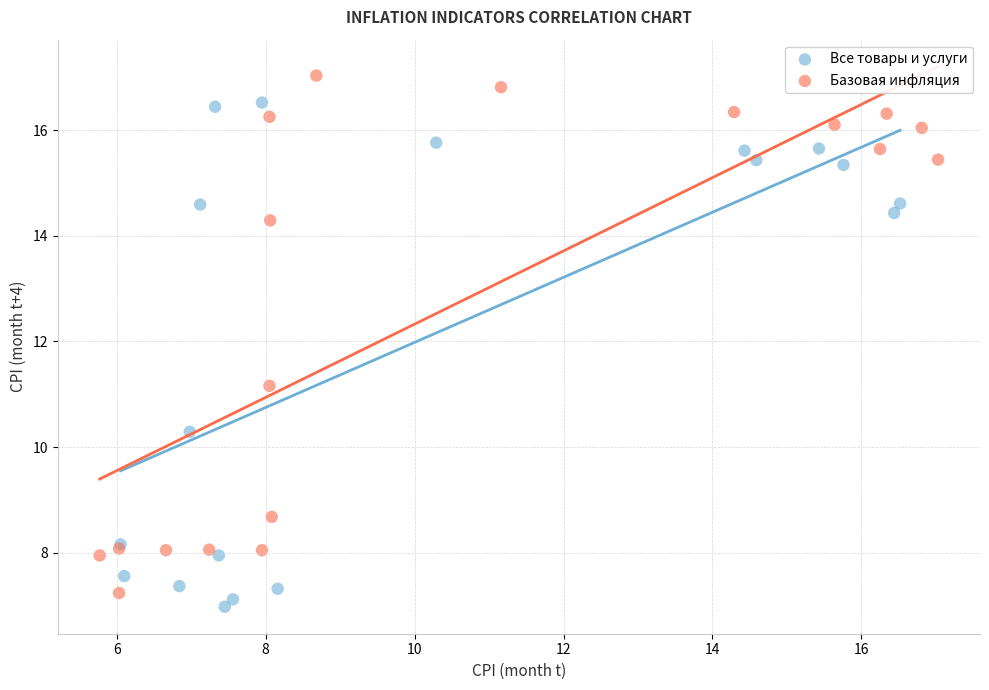

Which series contains the highest Y value?

Базовая инфляция